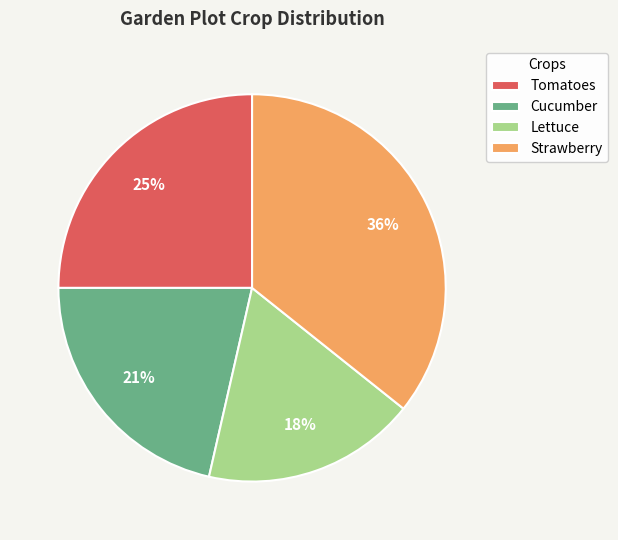

Do Strawberry and Tomatoes together represent more than half of the pie?

Yes